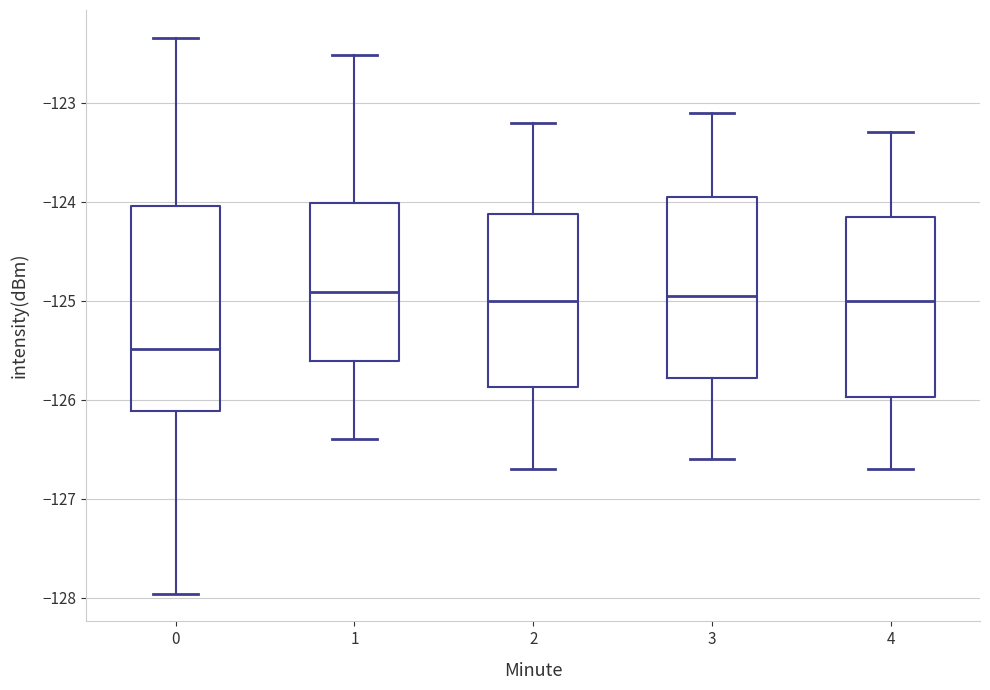

Reading left to right, read every box against the y-axis: the position of its median line, the range the box covers, and the ends of its whiskers. The values are not printed on the chart, so give them approximately, as read against the axis.

0: median -125.5, box -126.1 to -124.0, whiskers -128.0 to -122.3
1: median -124.9, box -125.6 to -124.0, whiskers -126.4 to -122.5
2: median -125.0, box -125.9 to -124.1, whiskers -126.7 to -123.2
3: median -124.9, box -125.8 to -123.9, whiskers -126.6 to -123.1
4: median -125.0, box -126.0 to -124.1, whiskers -126.7 to -123.3